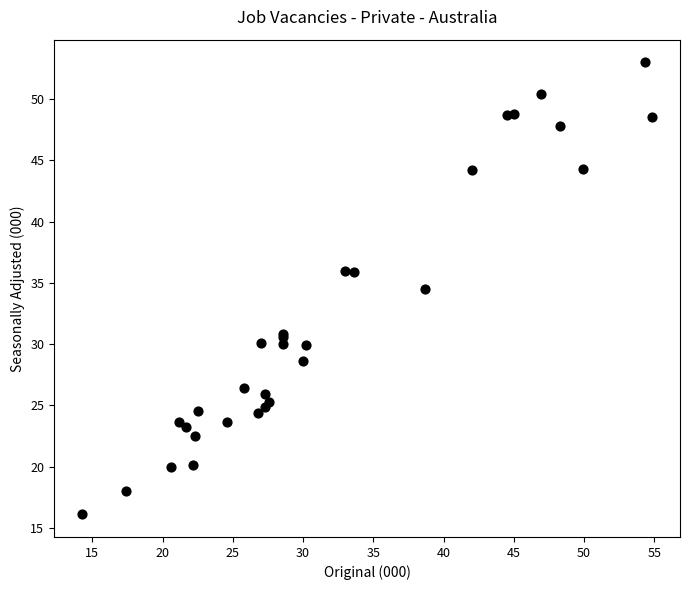

What Y value in the scatter plot is closest to 34?

34.5